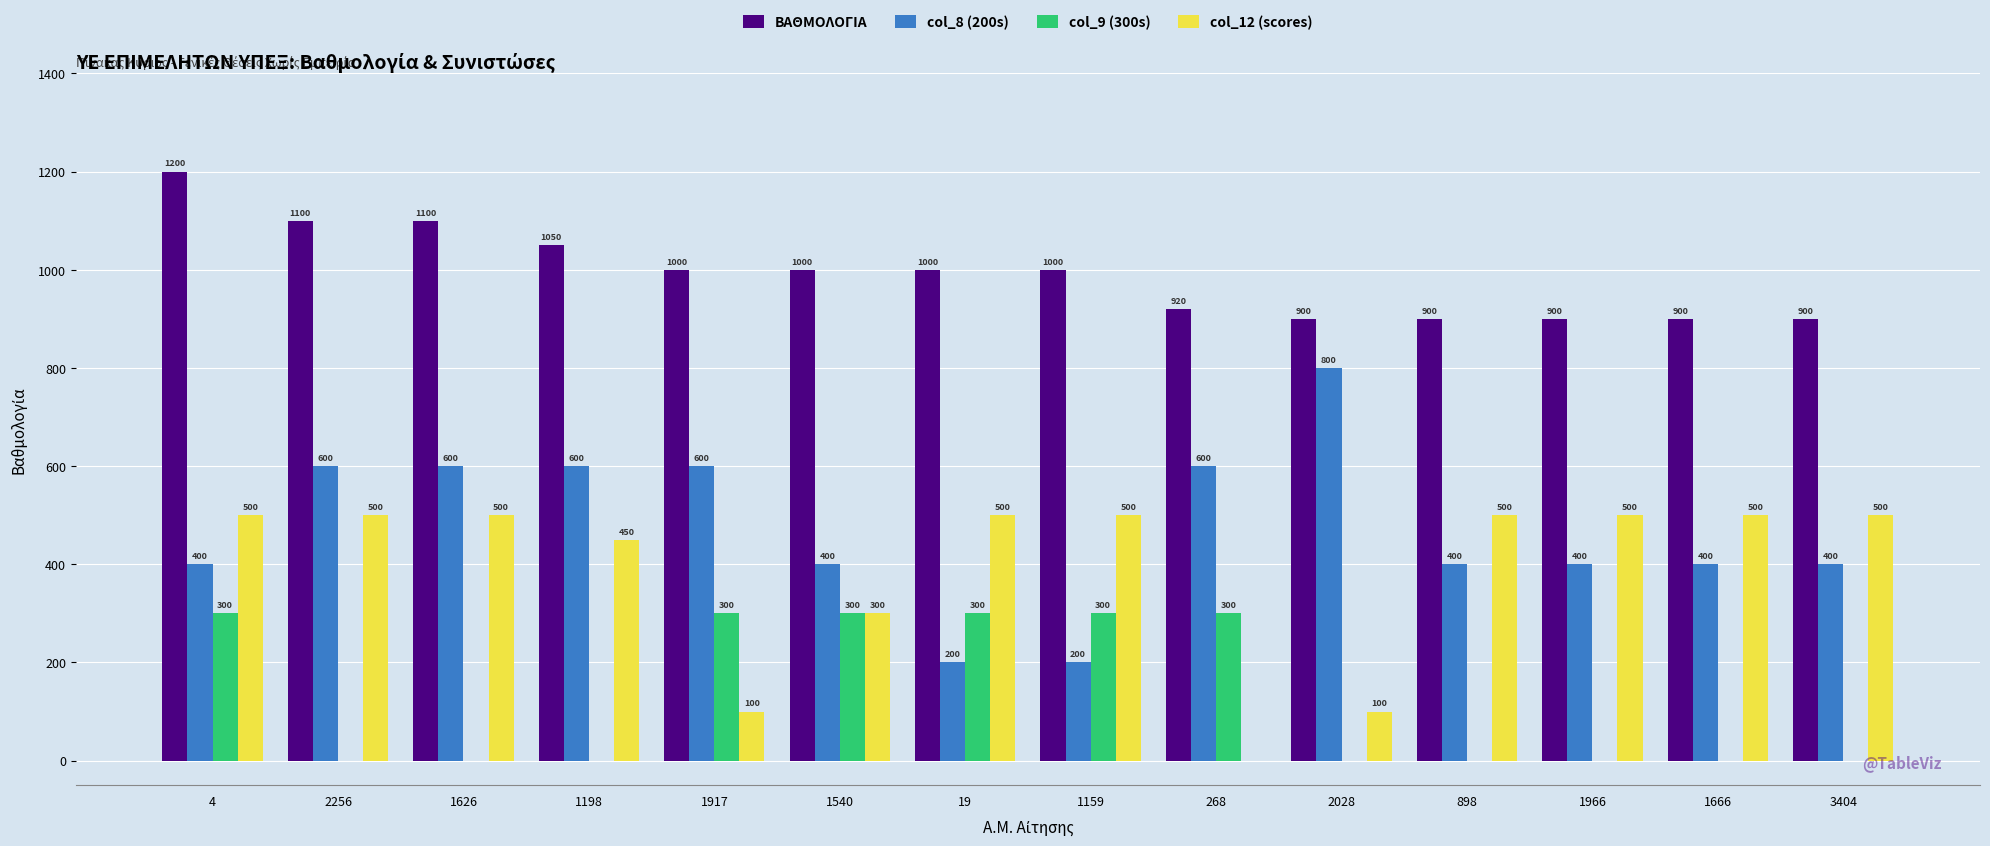

What is the average value of the col_8 (200s) series?

471